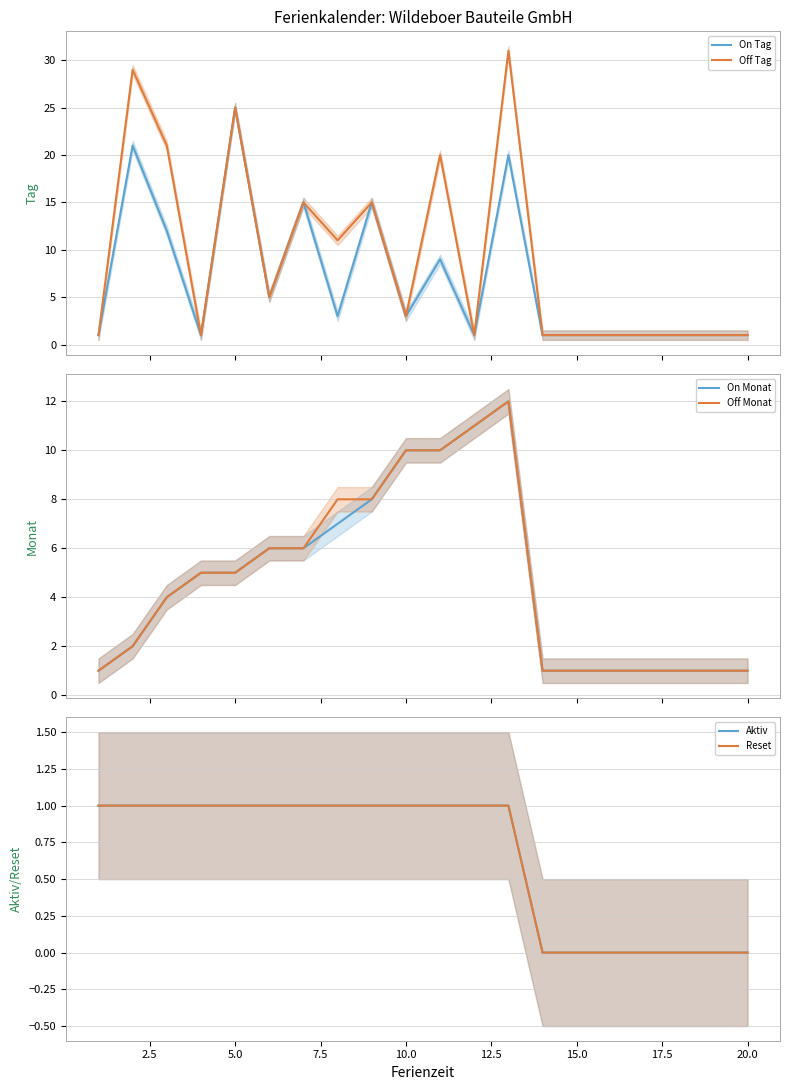

Does the chart display data point markers on the line(s)?

No